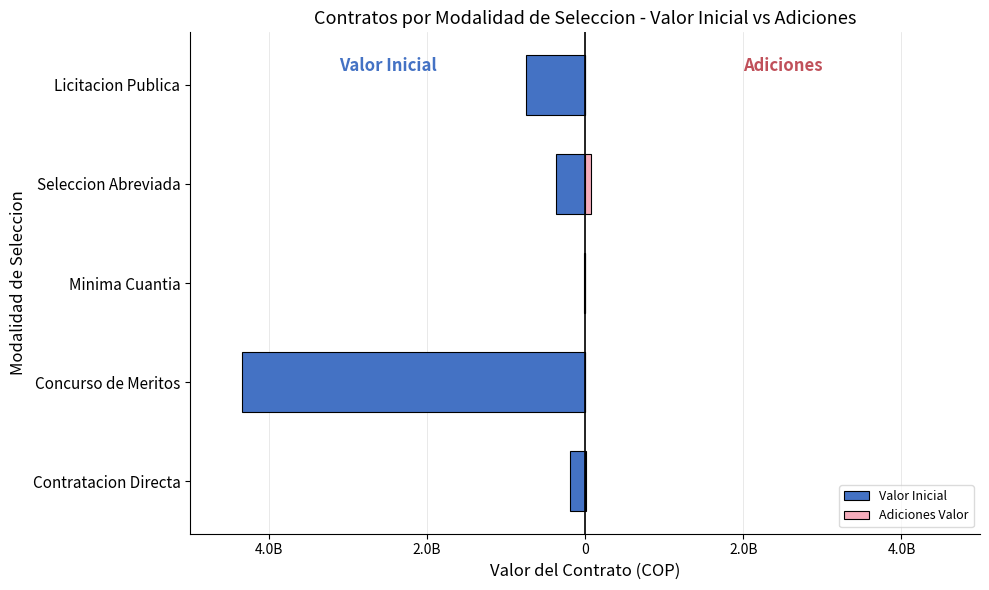

What are all the series names shown in the legend?

Valor Inicial, Adiciones Valor